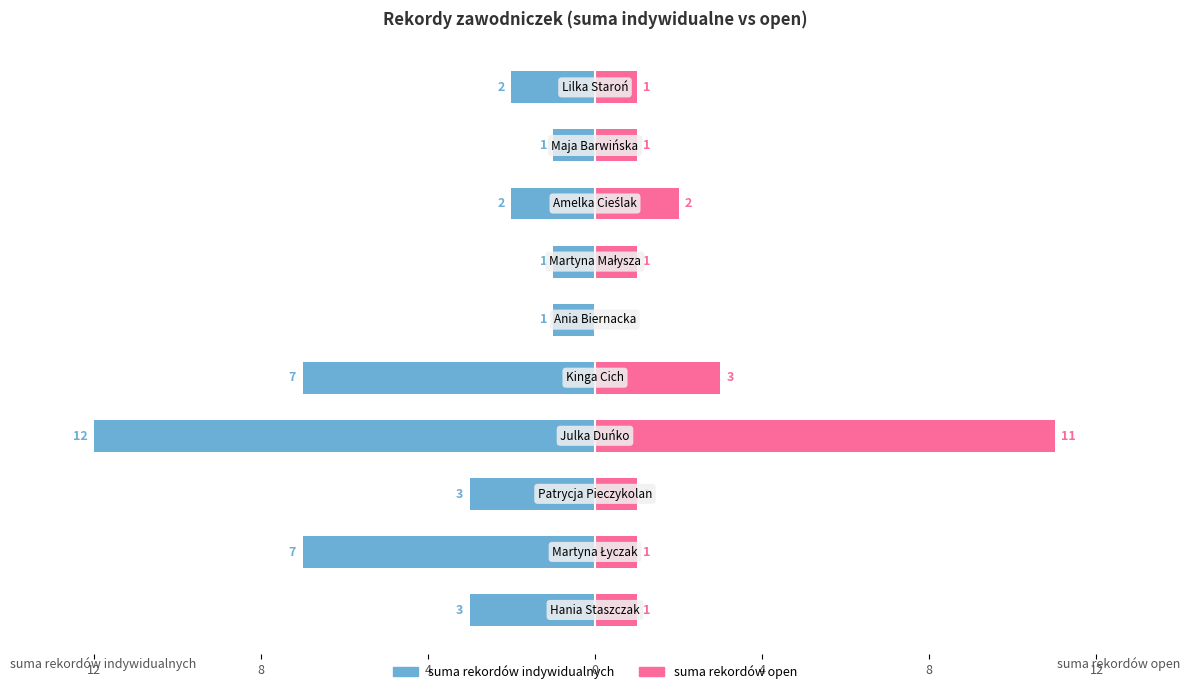

The value of suma rekordów open at 8 is 2. True or false?

False